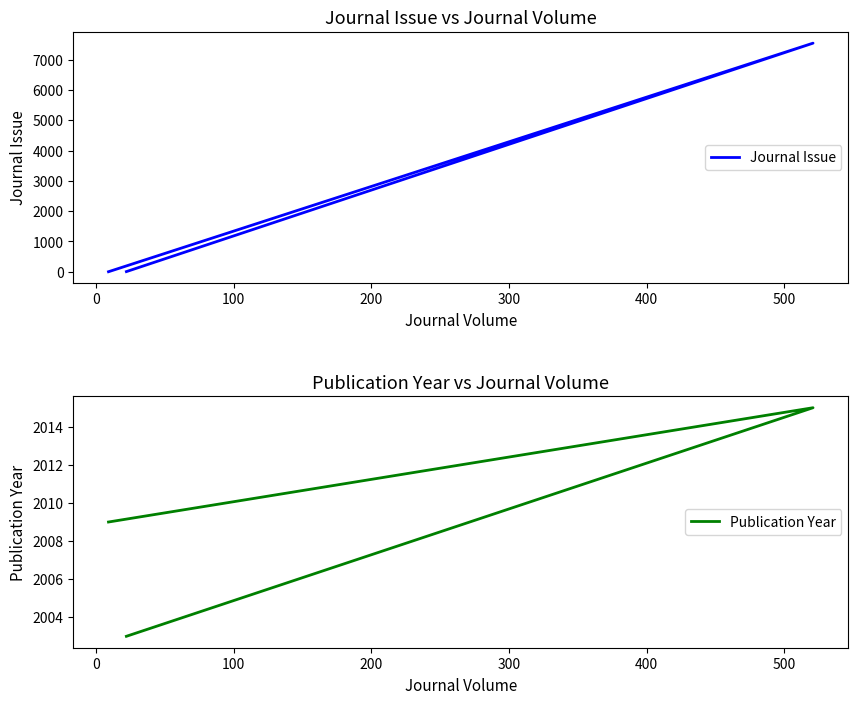

Does the chart display data point markers on the line(s)?

No